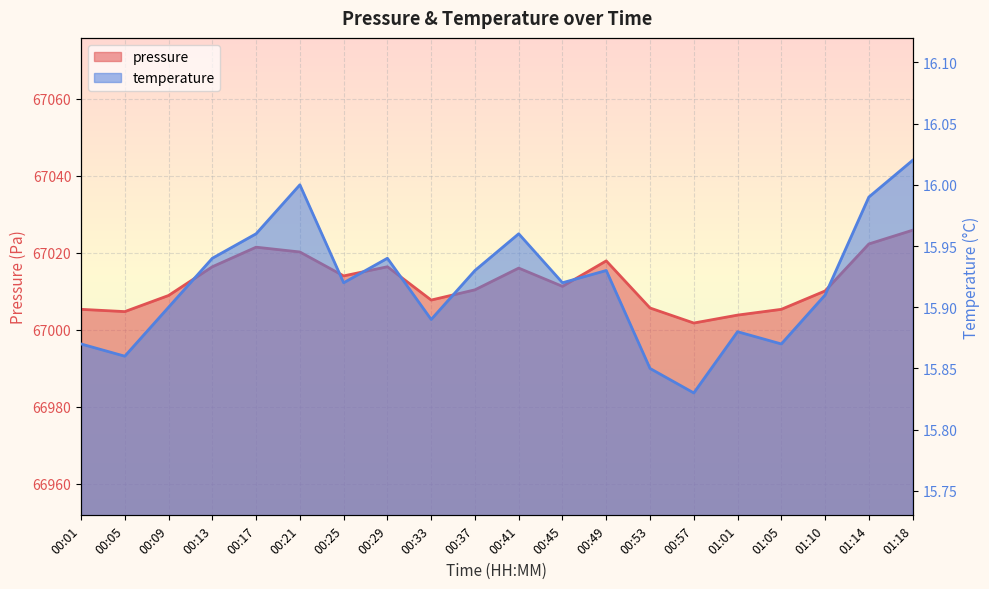

Which label corresponds to the largest value in the chart?

01:18